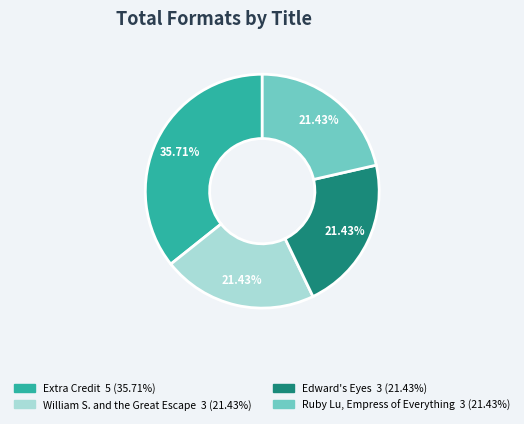

Count the number of slices in the pie.

4